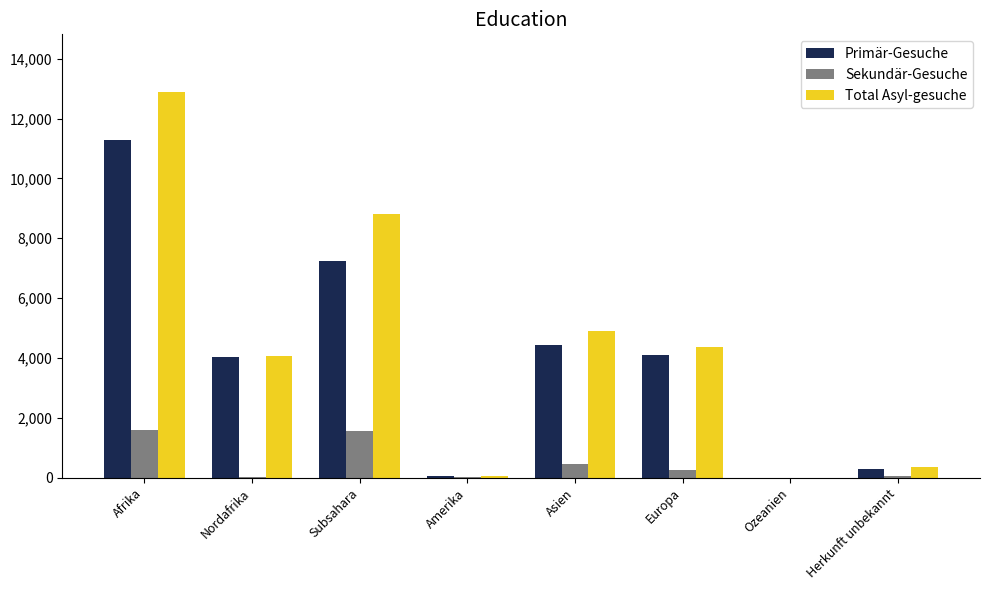

Are the bars horizontal?

No